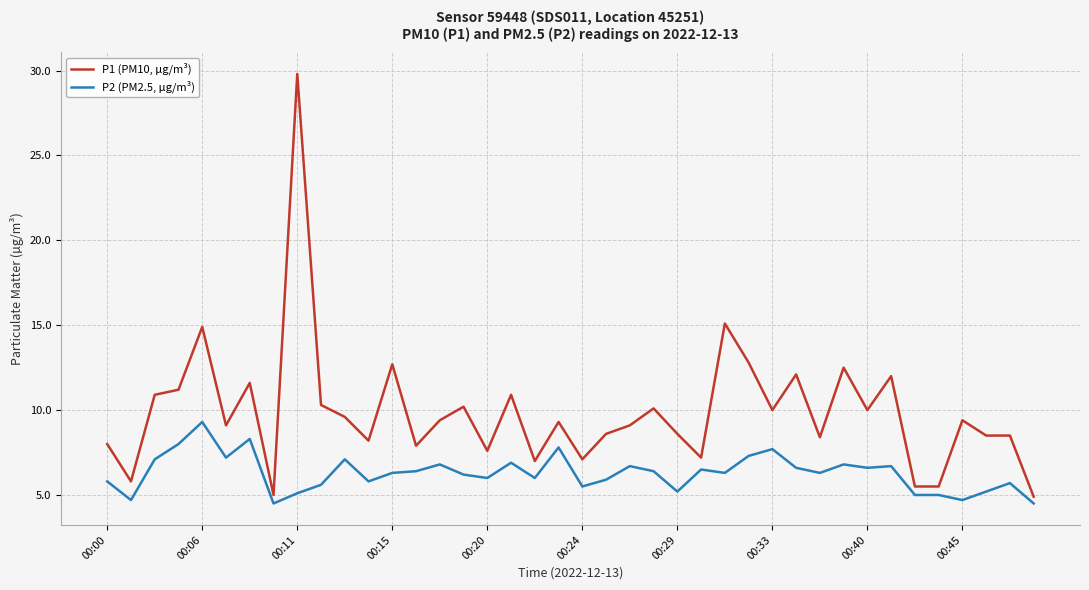

What is the lowest value of the P1 (PM10, µg/m³) series?

4.9